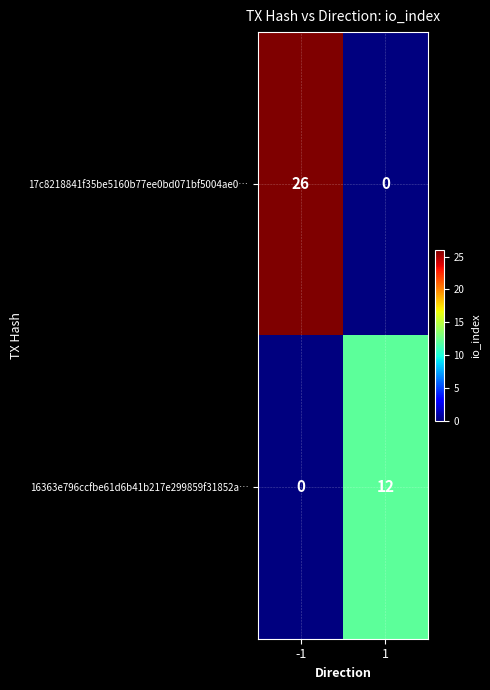

Is it true that 16363e796ccfbe61d6b41b217e299859f31852a… equals 0 at -1?

True